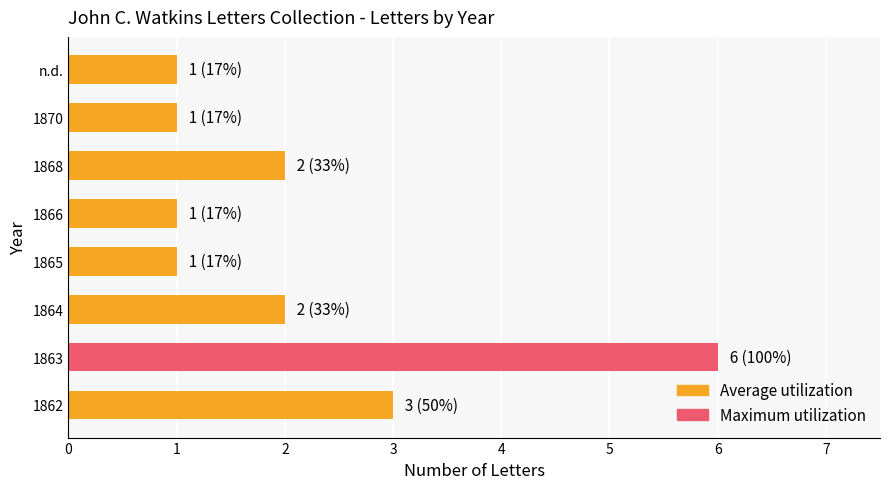

Approximately how many times larger is the value at 1865 compared to n.d.?

1.0